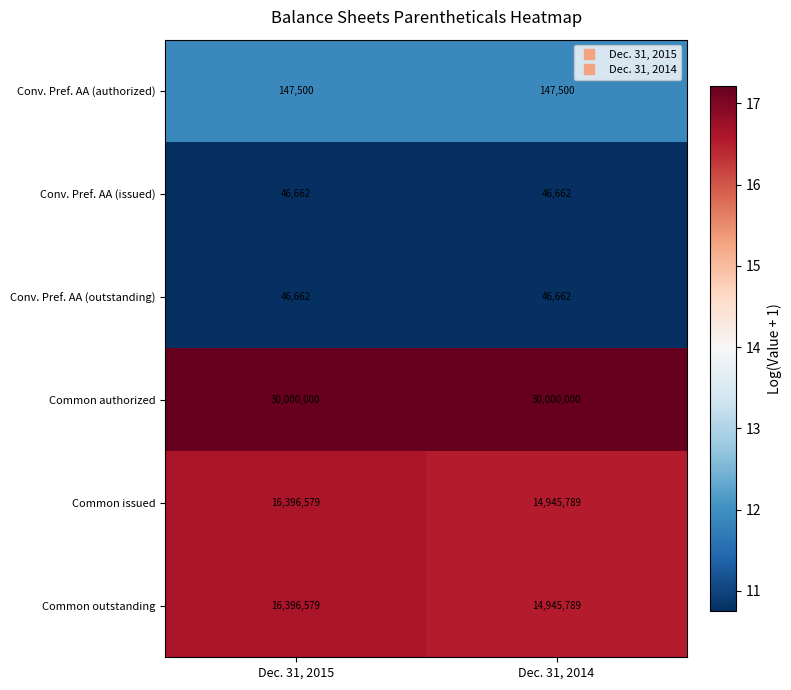

What is the difference between the highest and lowest values at Dec. 31, 2015?

29953338